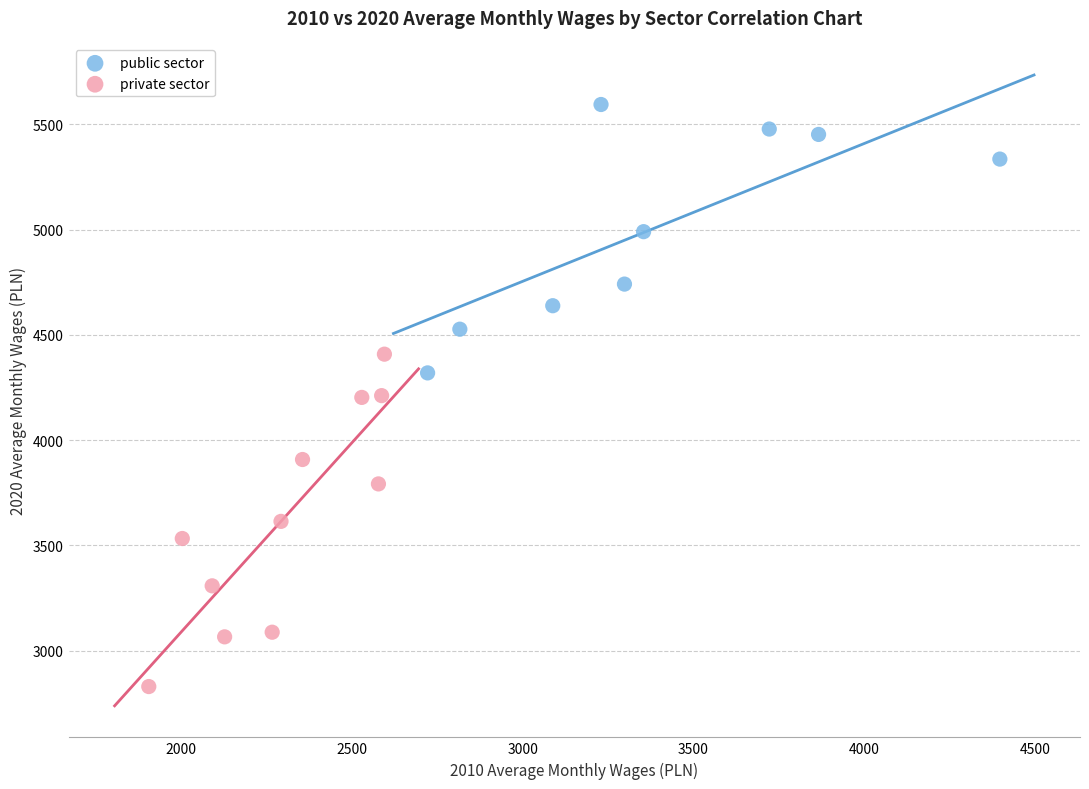

Which series contains the lowest Y value?

private sector